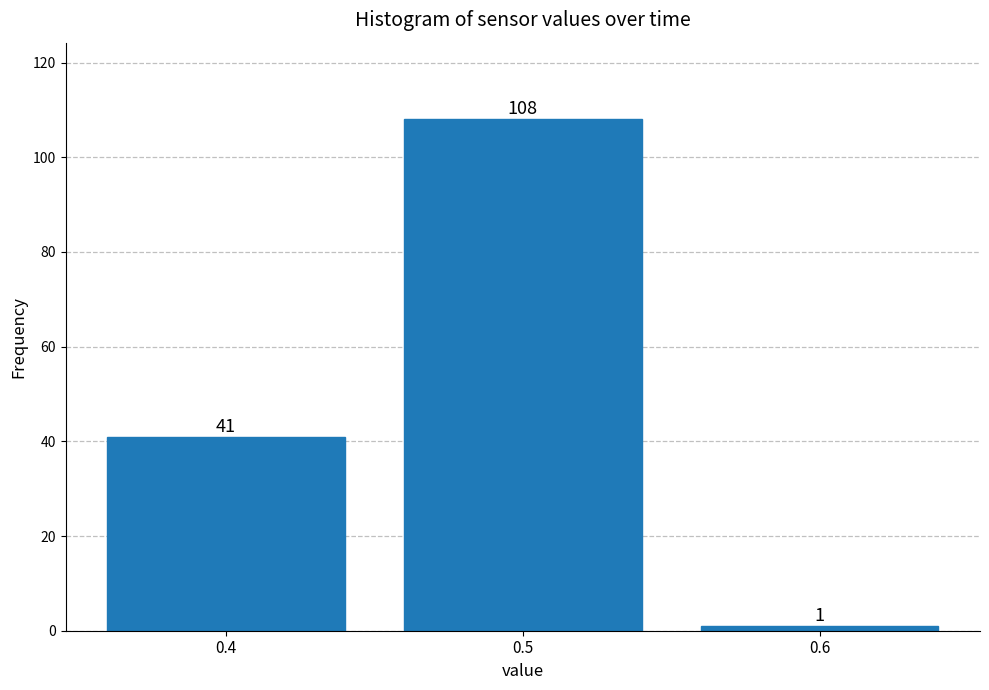

Reading right to left, list all the values displayed in this chart.

1	108	41